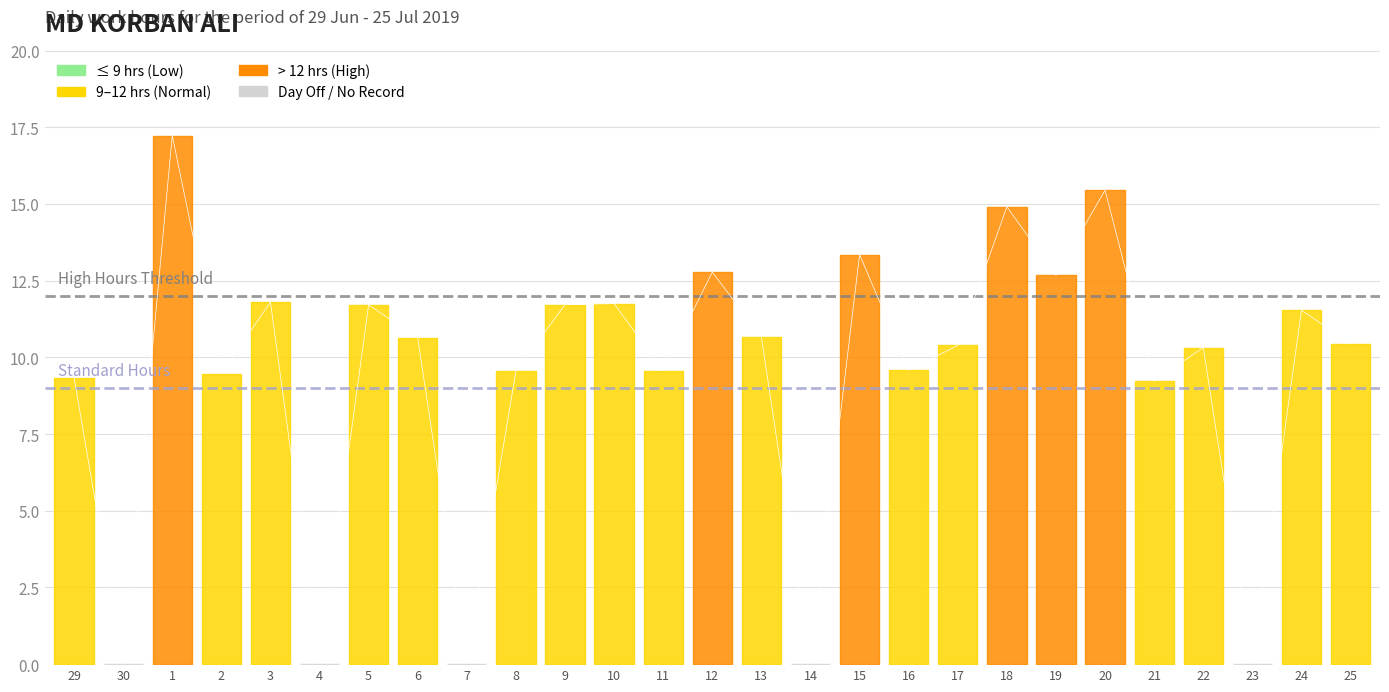

Is this an area chart (filled region under the line)?

No